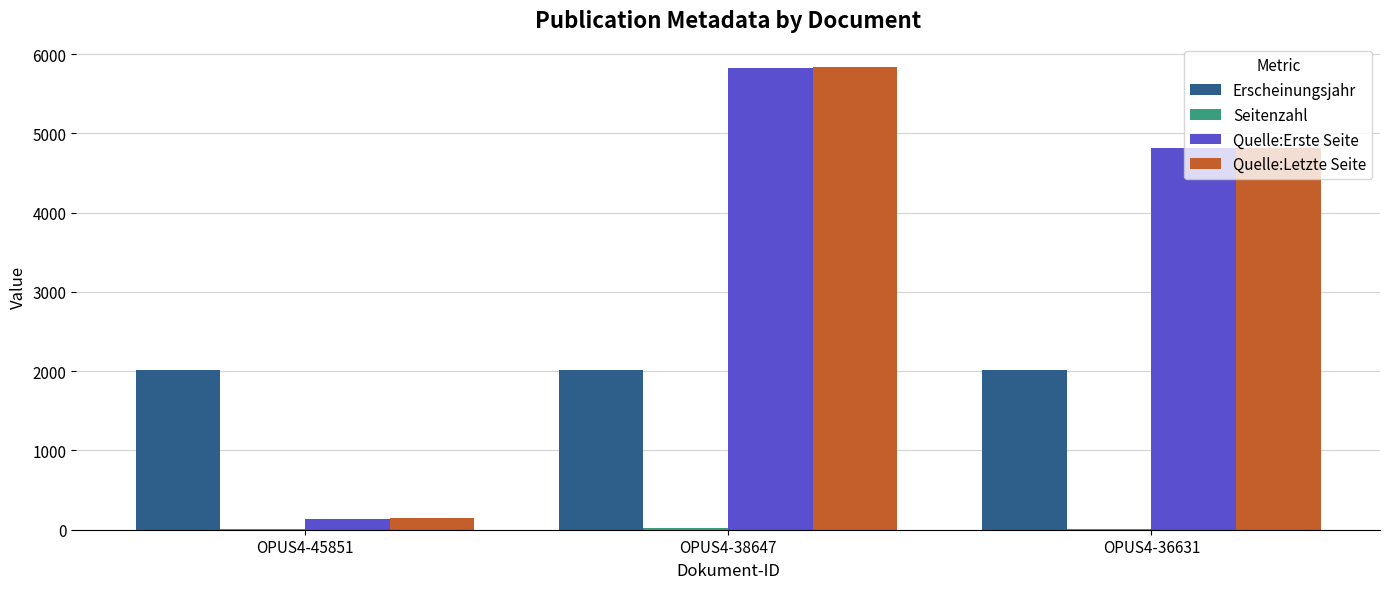

At which category is the sum across all series the highest?

OPUS4-38647